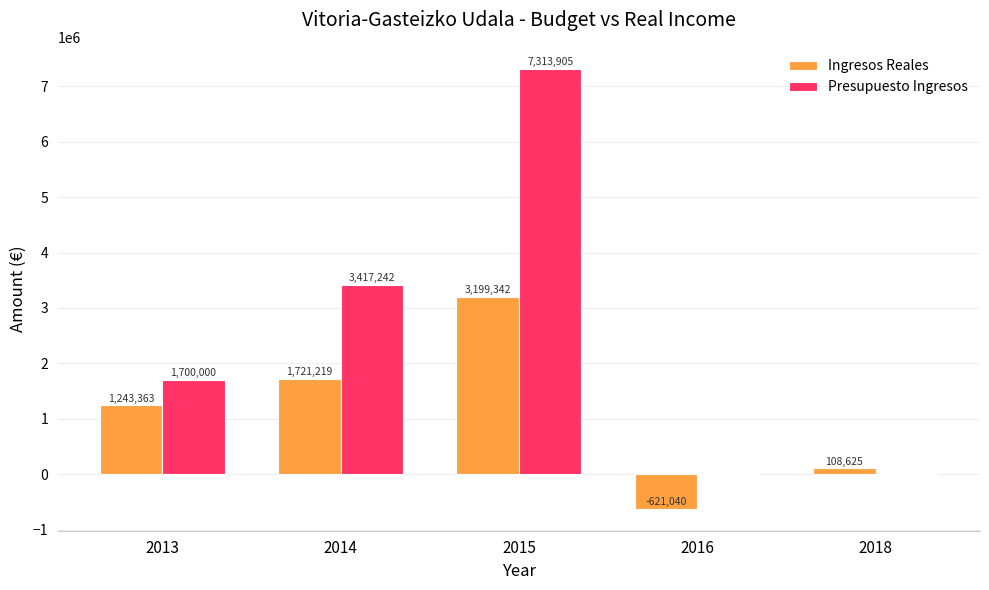

Count the number of data series in this chart.

2